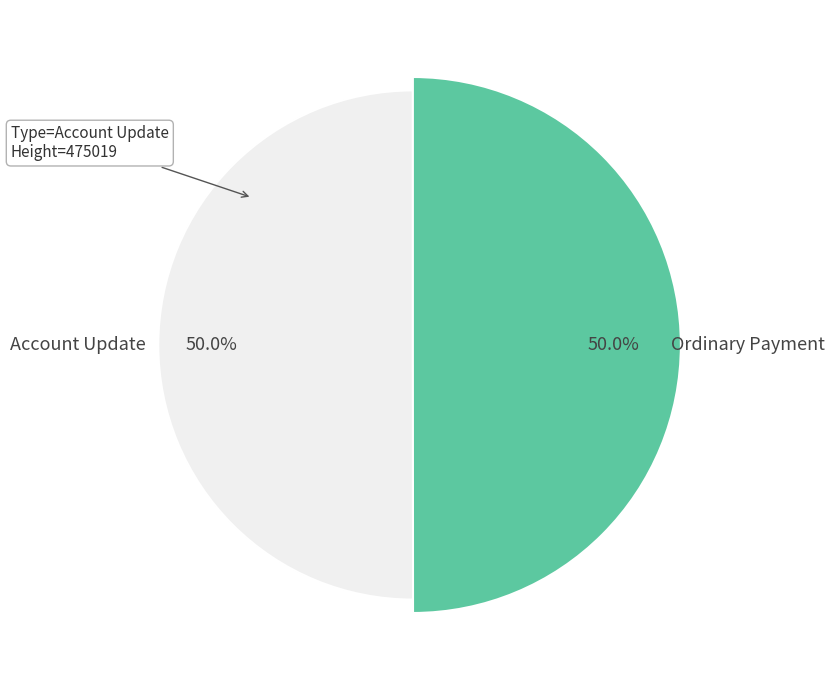

What is the change in value from Account Update to Ordinary Payment?

-176